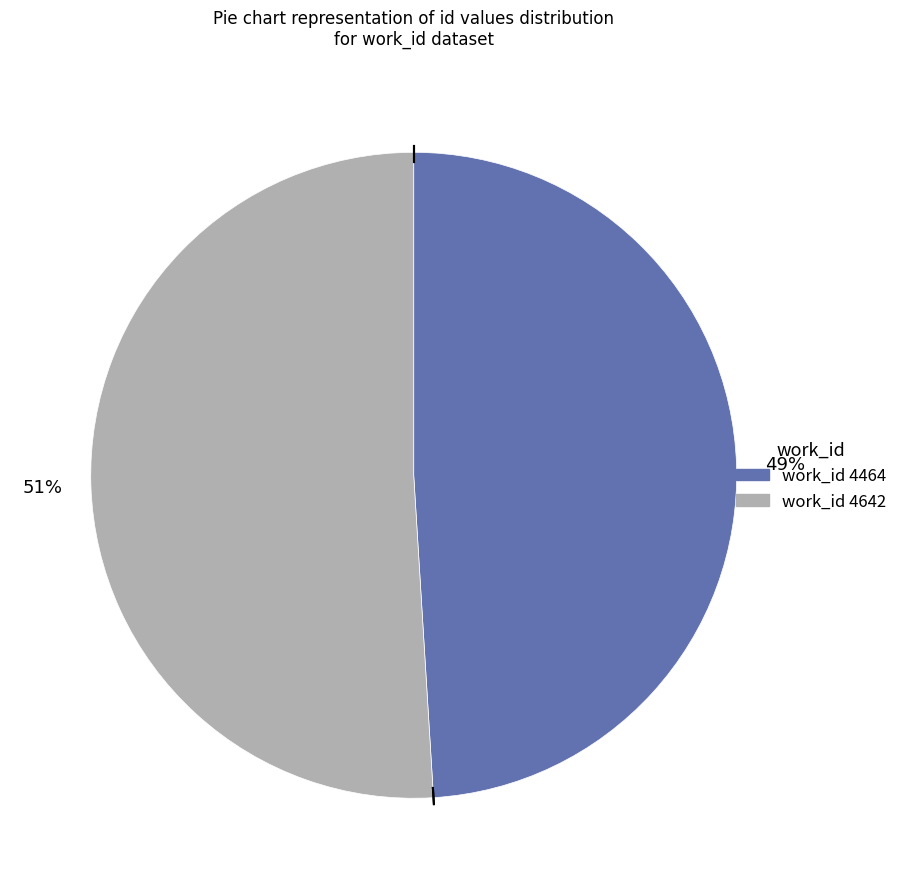

Is there any slice that represents more than half of the pie?

Yes